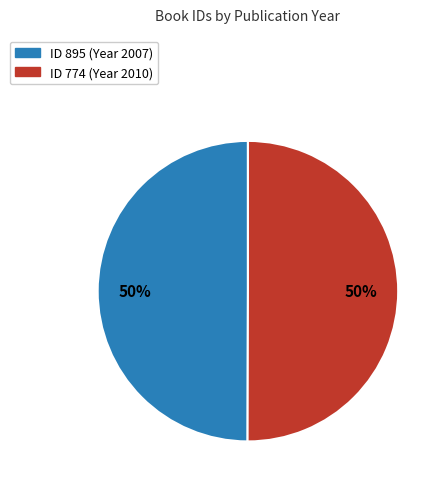

To the nearest percent, what is the average slice percentage?

50%